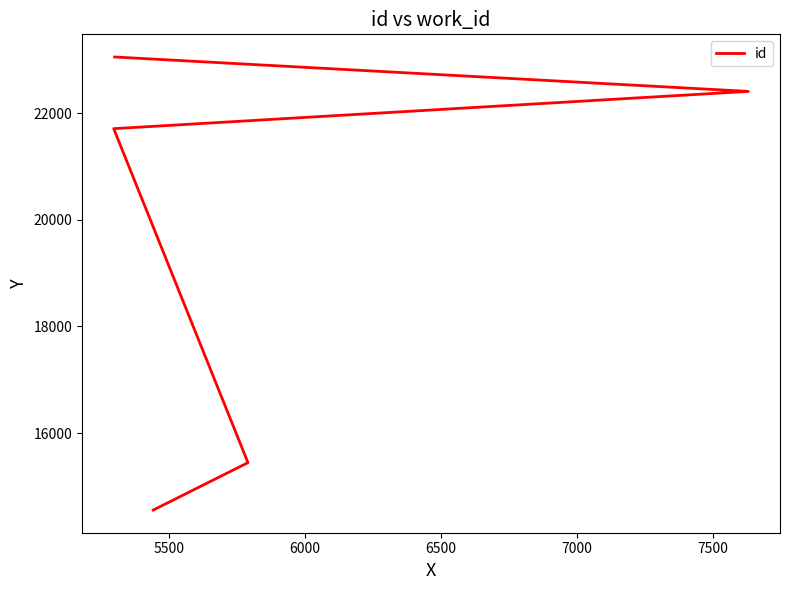

What is the difference between the second highest and minimum values?

7850